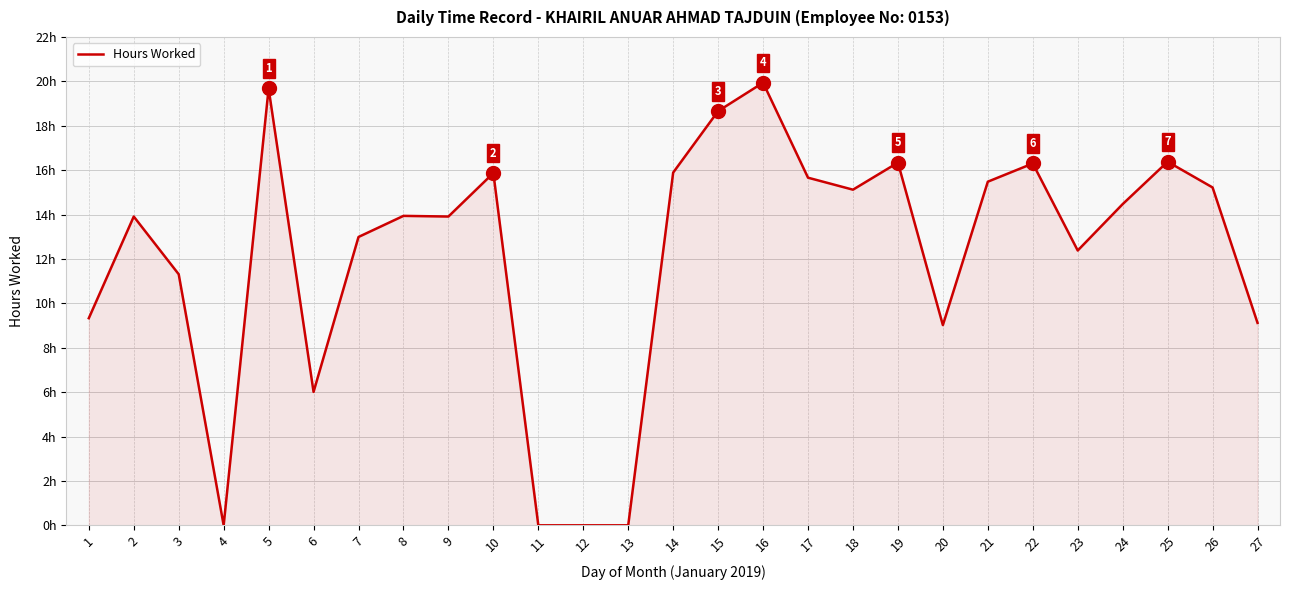

Is this an area chart (filled region under the line)?

Yes